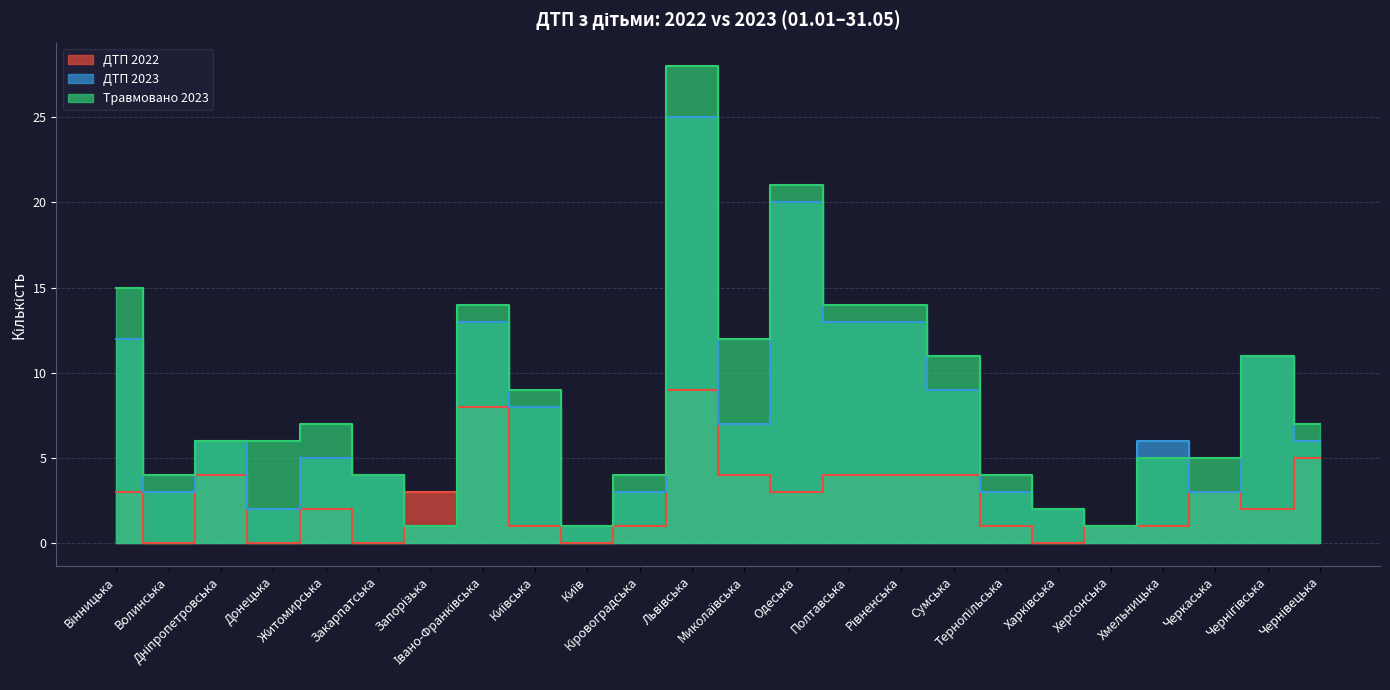

What is the label of the 19th point from the left?

Харківська